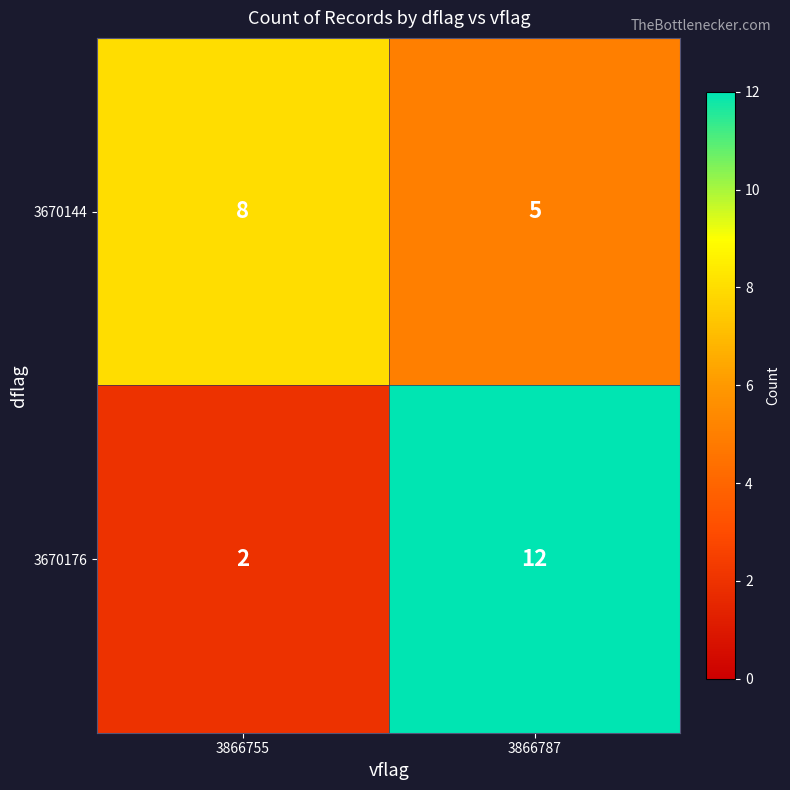

List the series in order of their peak value, lowest first.

3670144, 3670176